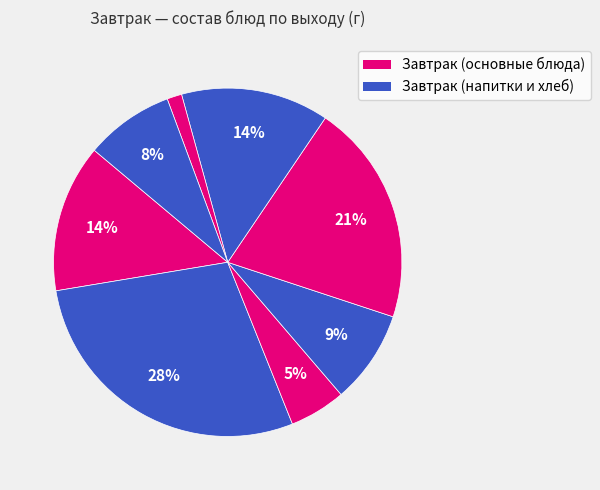

What is the largest slice in the pie chart?

Чай с лимоном